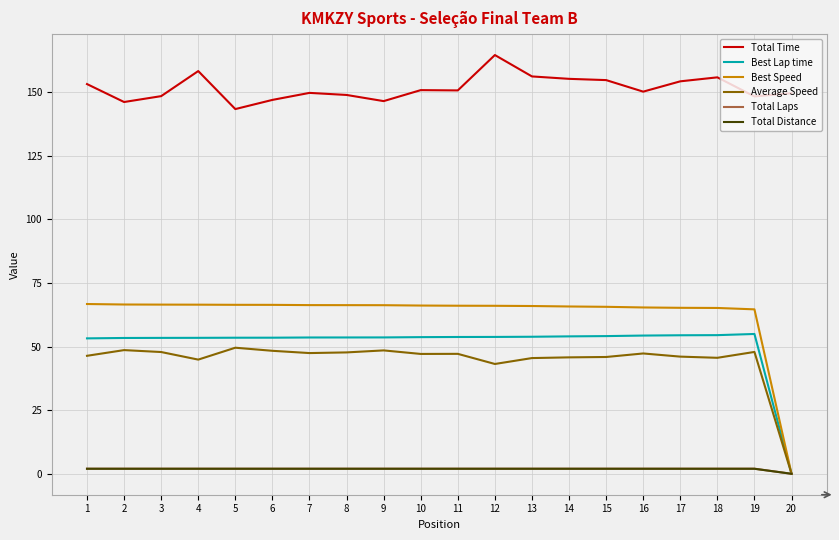

The value of Average Speed at 19 is 64.1. True or false?

False